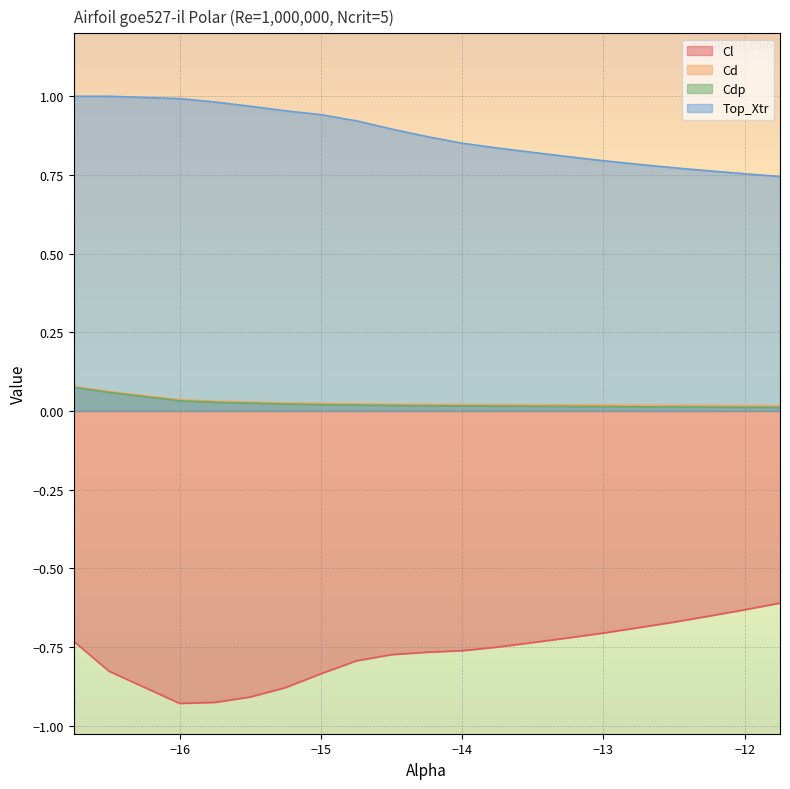

Reading right to left, extract all data points from this chart.

Cl: -11.75=-0.6	-12.0=-0.6	-12.25=-0.7	-12.5=-0.7	-12.75=-0.7	-13.0=-0.7	-13.25=-0.7	-13.5=-0.7	-13.75=-0.8	-14.0=-0.8	-14.25=-0.8	-14.5=-0.8	-14.75=-0.8	-15.0=-0.8	-15.25=-0.9	-15.5=-0.9	-15.75=-0.9	-16.0=-0.9	-16.5=-0.8	-16.75=-0.7
Cd: -11.75=0.0	-12.0=0.0	-12.25=0.0	-12.5=0.0	-12.75=0.0	-13.0=0.0	-13.25=0.0	-13.5=0.0	-13.75=0.0	-14.0=0.0	-14.25=0.0	-14.5=0.0	-14.75=0.0	-15.0=0.0	-15.25=0.0	-15.5=0.0	-15.75=0.0	-16.0=0.0	-16.5=0.1	-16.75=0.1
Cdp: -11.75=0.0	-12.0=0.0	-12.25=0.0	-12.5=0.0	-12.75=0.0	-13.0=0.0	-13.25=0.0	-13.5=0.0	-13.75=0.0	-14.0=0.0	-14.25=0.0	-14.5=0.0	-14.75=0.0	-15.0=0.0	-15.25=0.0	-15.5=0.0	-15.75=0.0	-16.0=0.0	-16.5=0.1	-16.75=0.1
Top_Xtr: -11.75=0.7	-12.0=0.8	-12.25=0.8	-12.5=0.8	-12.75=0.8	-13.0=0.8	-13.25=0.8	-13.5=0.8	-13.75=0.8	-14.0=0.9	-14.25=0.9	-14.5=0.9	-14.75=0.9	-15.0=0.9	-15.25=1.0	-15.5=1.0	-15.75=1.0	-16.0=1.0	-16.5=1.0	-16.75=1.0